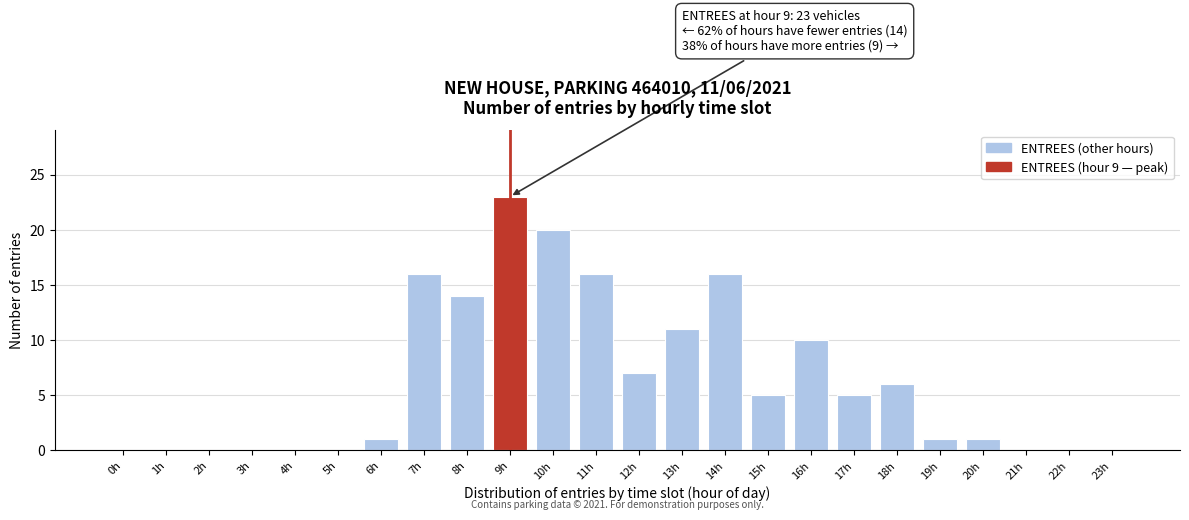

Which has a higher value, 16h or 3h?

16h